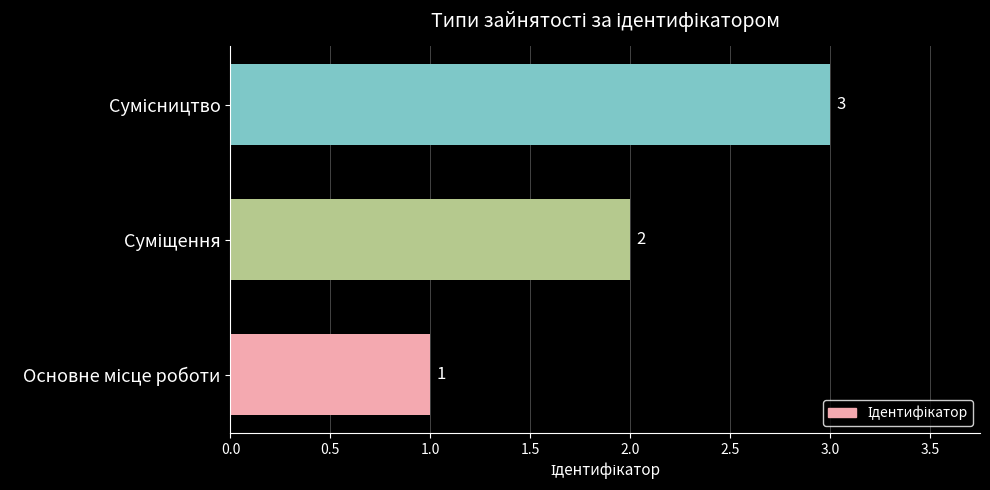

What is the greatest value displayed?

3